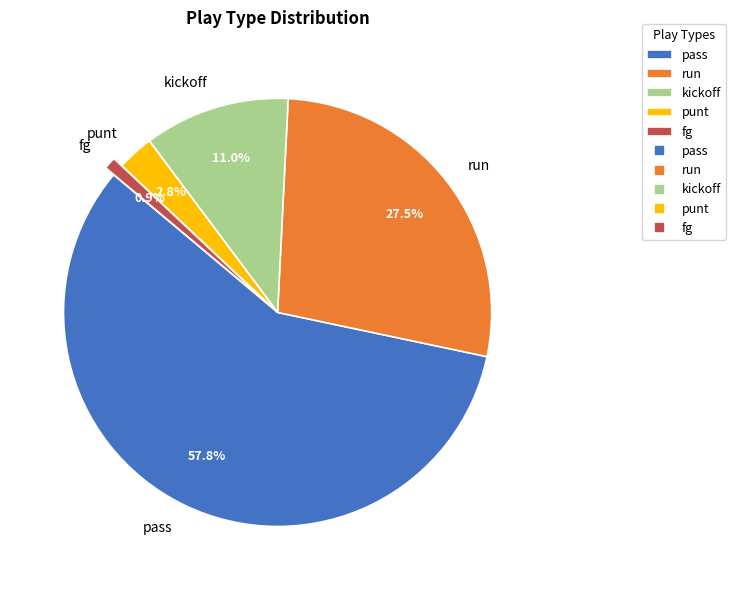

What percentage do kickoff and run together represent?

38.5%